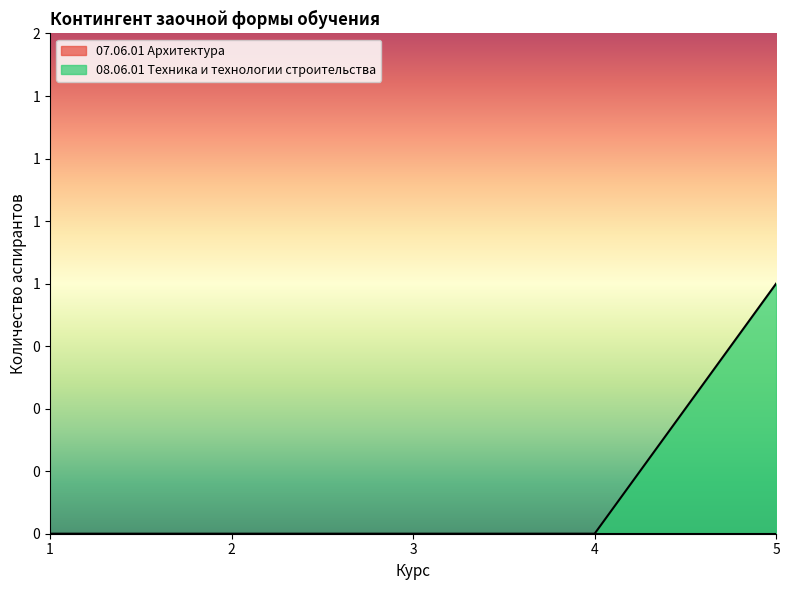

At which category does the chart reach its peak across all series?

5